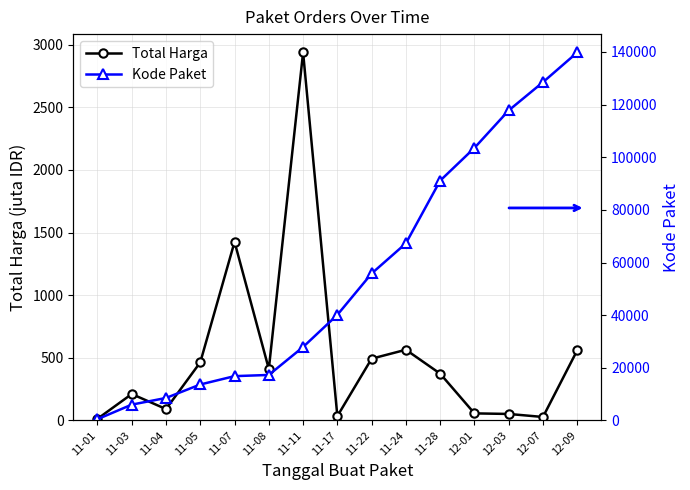

How many data points does each series have?

15